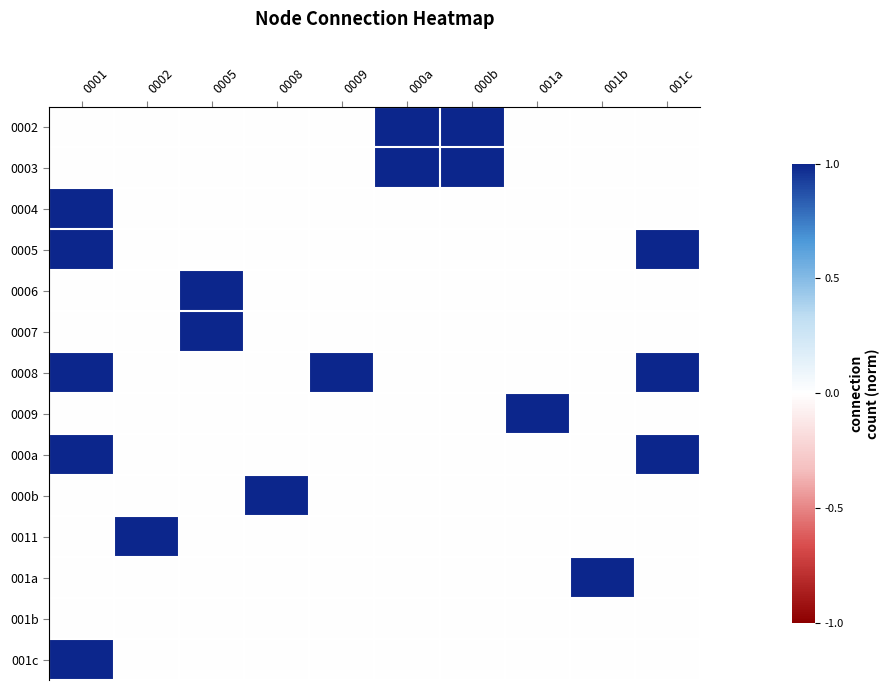

Which category has the lowest value across all series?

0001